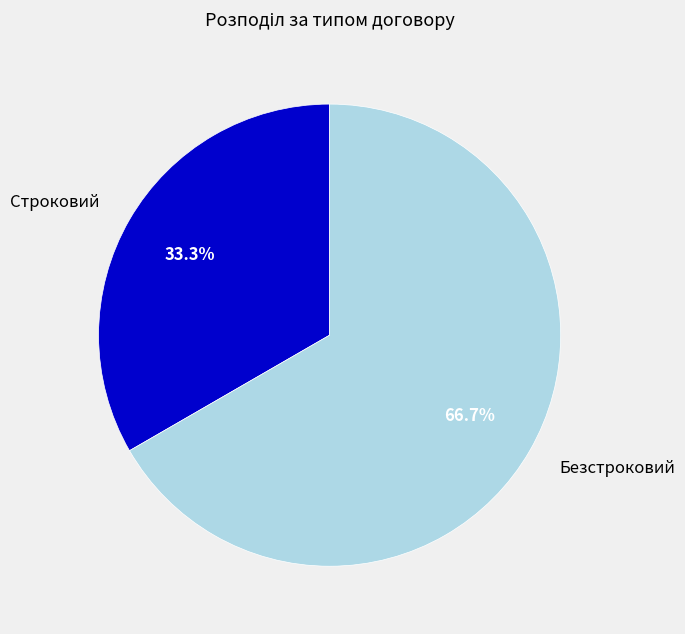

True or false: Безстроковий accounts for 60% of the total.

False